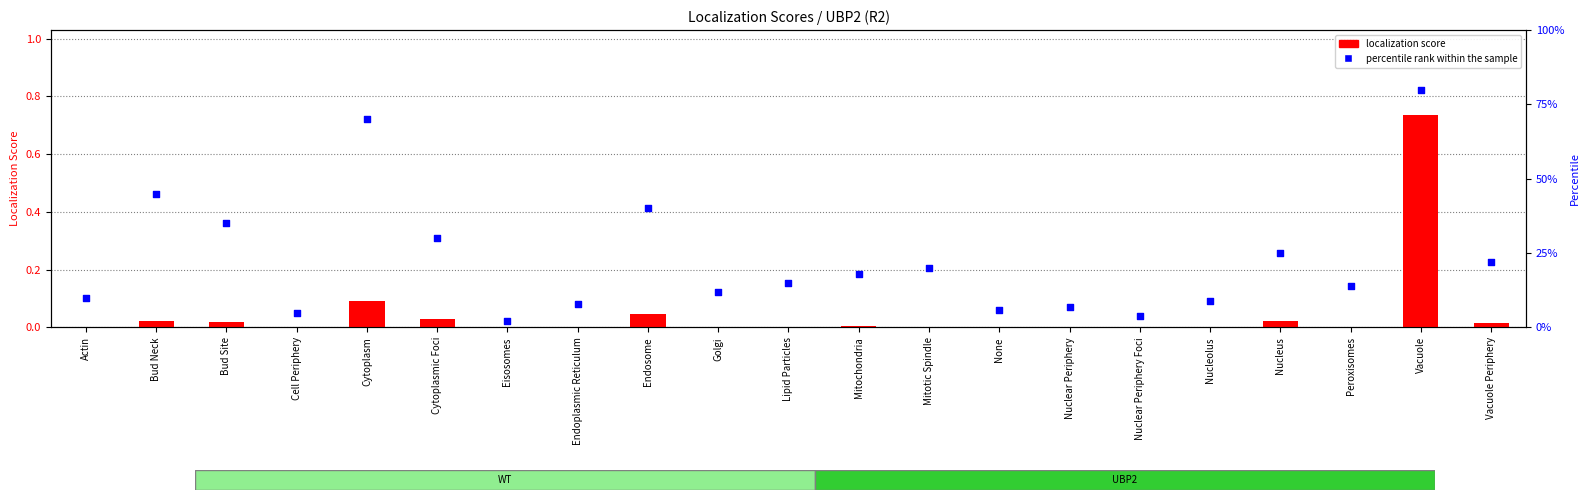

What is the total value across all series at Vacuole?

80.7